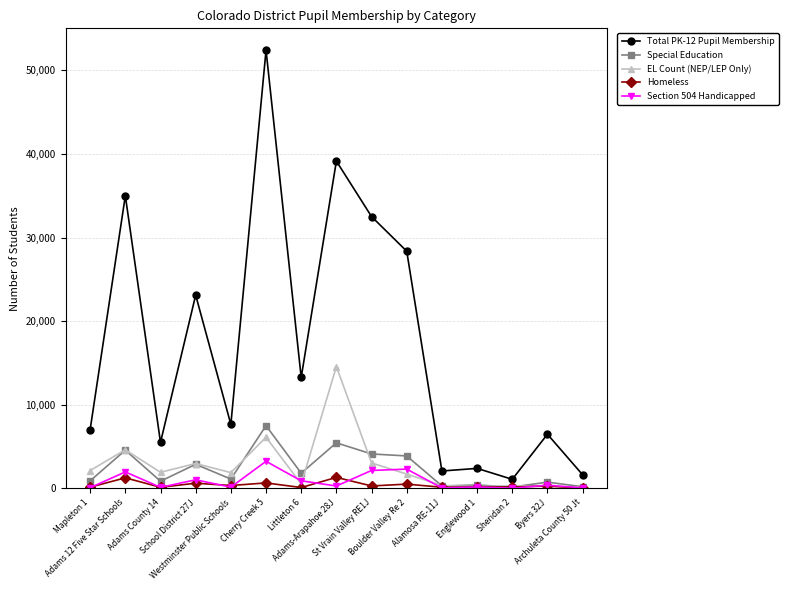

What is the average value of the Special Education series?

2302